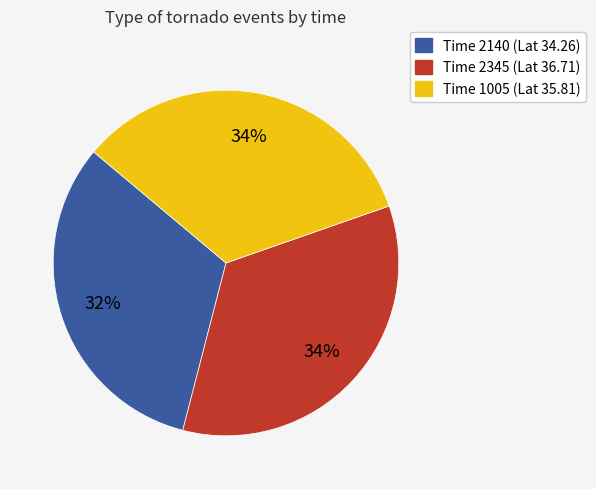

Is there any slice that represents more than half of the pie?

No